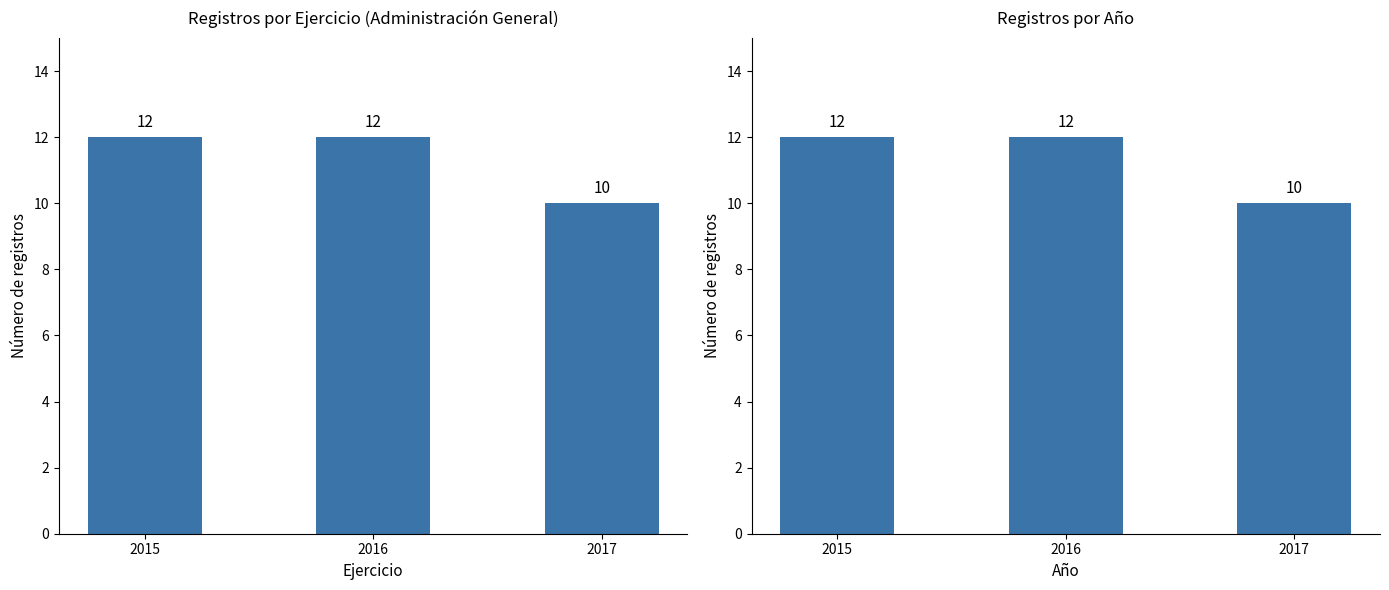

Reading left to right, transcribe all the data shown in this chart.

Ejercicio: 2015=12	2016=12	2017=10
Año: 2015=12	2016=12	2017=10